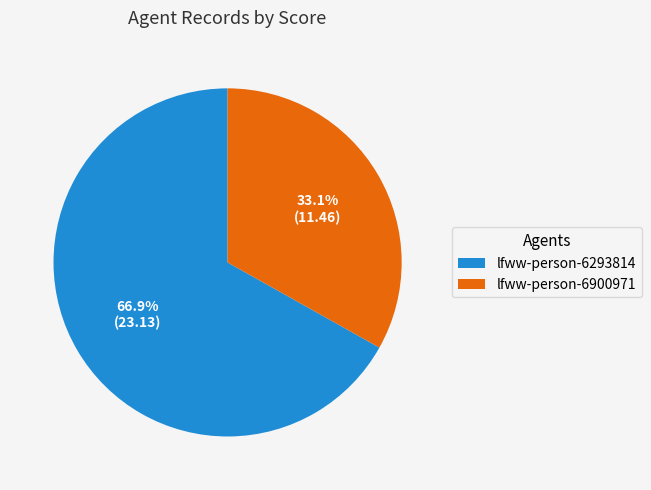

Which slice is the largest?

lfww-person-6293814